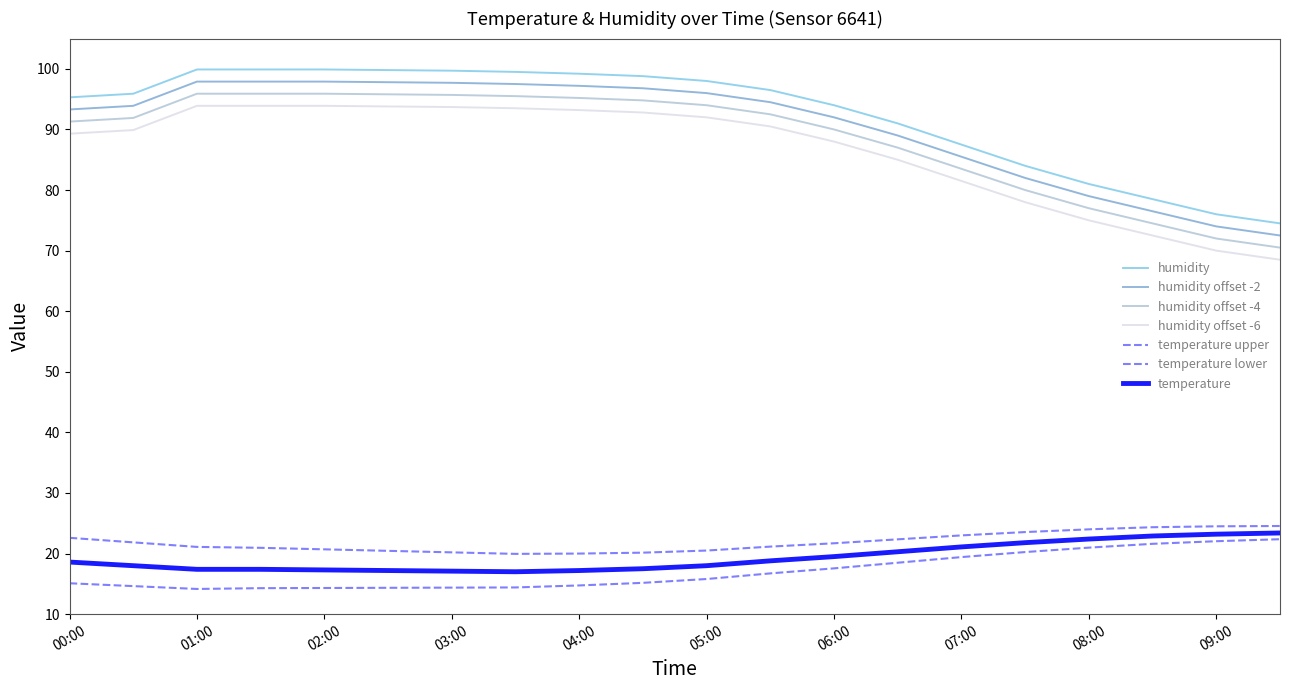

What is the value of the temperature point at the 8th from the left?

17.0